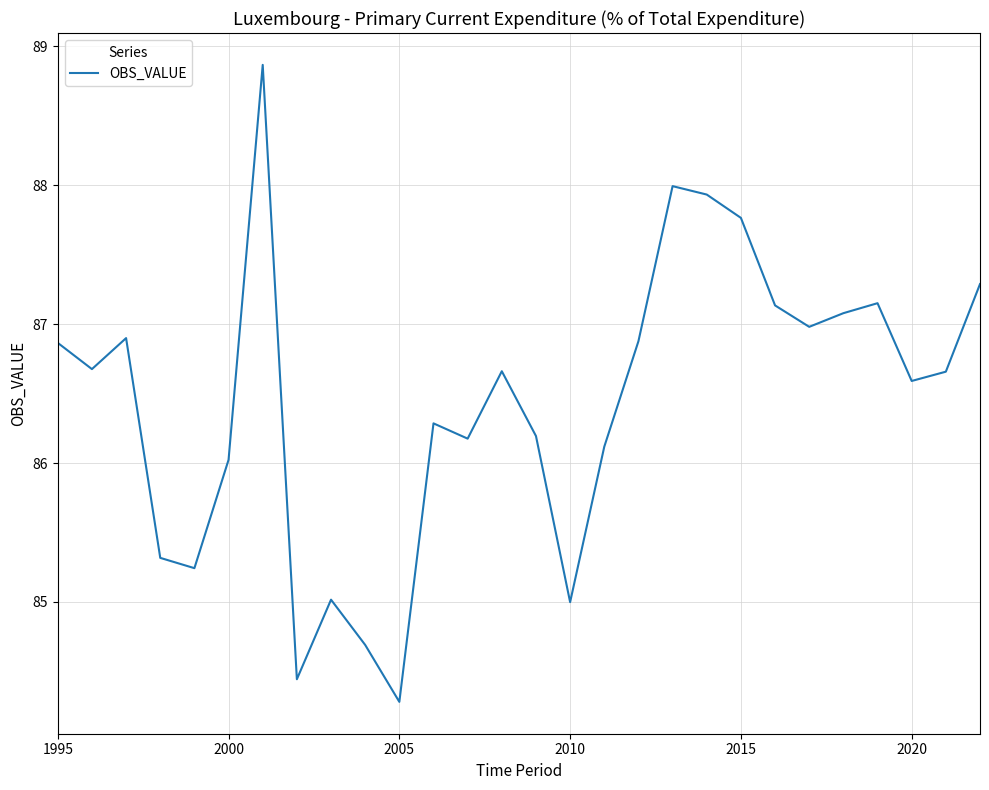

How many interior local valleys (lower than both neighbors) does the data have?

8